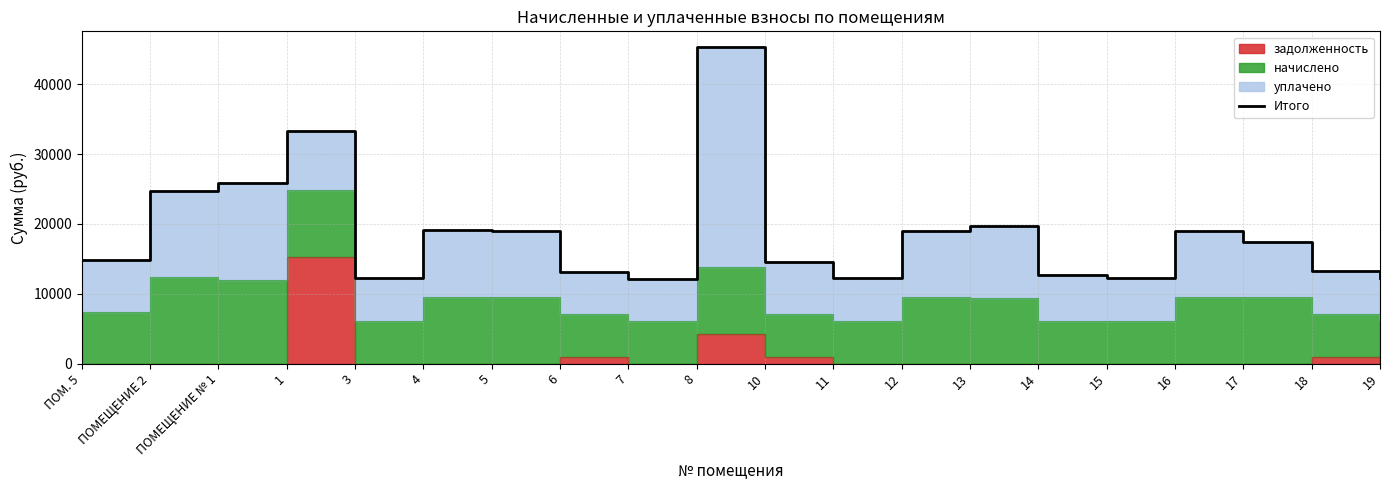

List the labels in order of value, largest first.

8, 1, ПОМЕЩЕНИЕ № 1, ПОМЕЩЕНИЕ 2, 13, 4, 5, 12, 16, 17, ПОМ. 5, 10, 18, 6, 14, 3, 19, 11, 15, 7